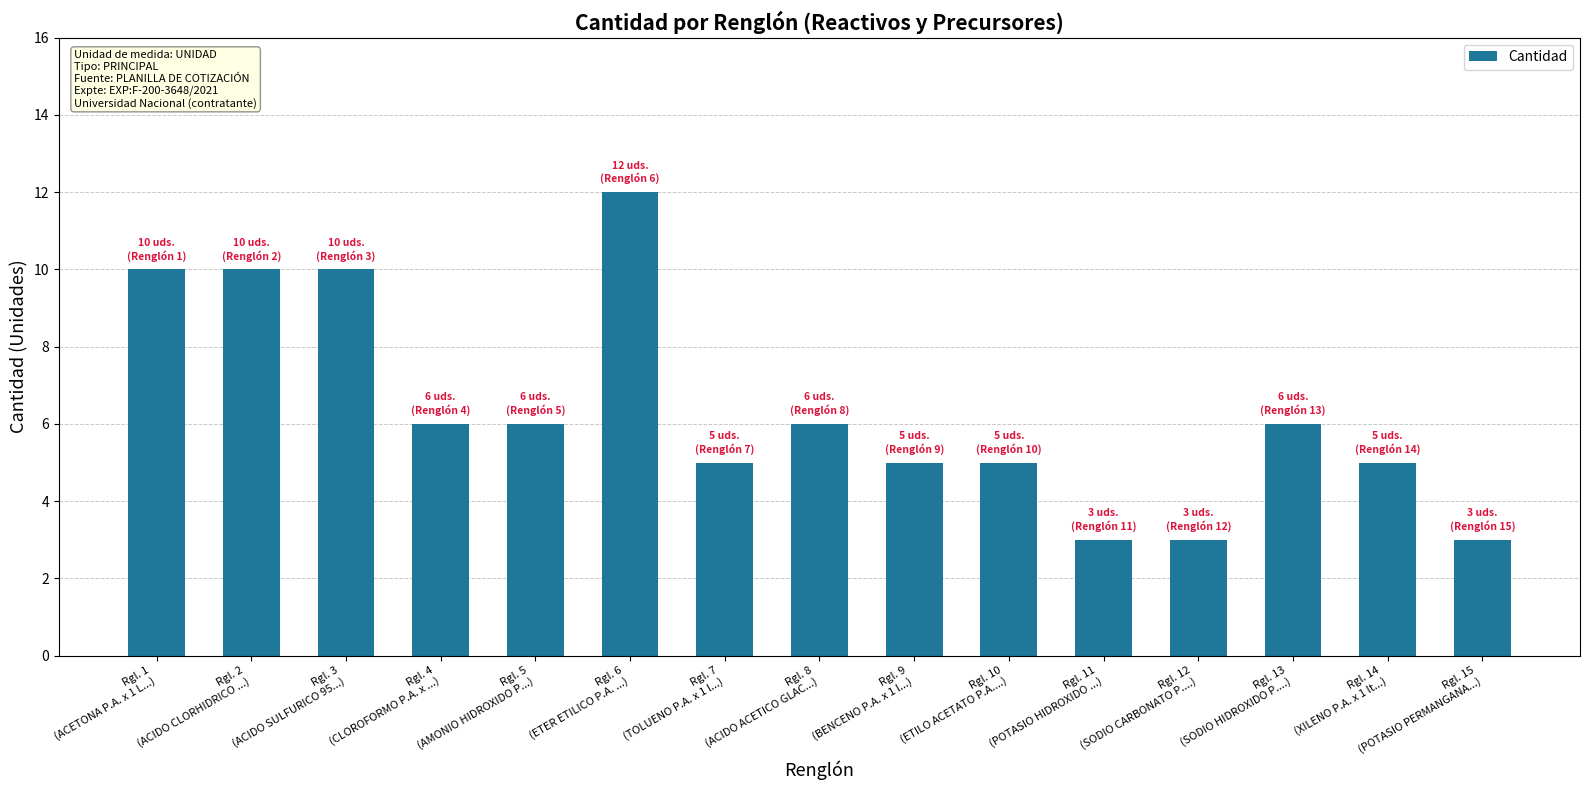

Count the values in the range 5 to 10.

11